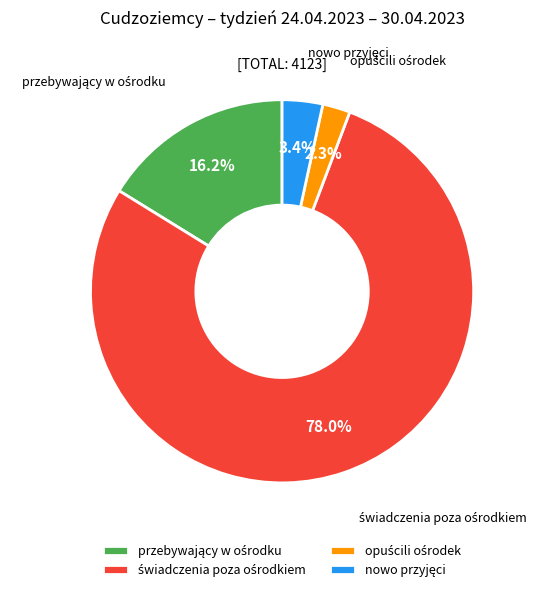

Is there a majority slice in this chart?

Yes